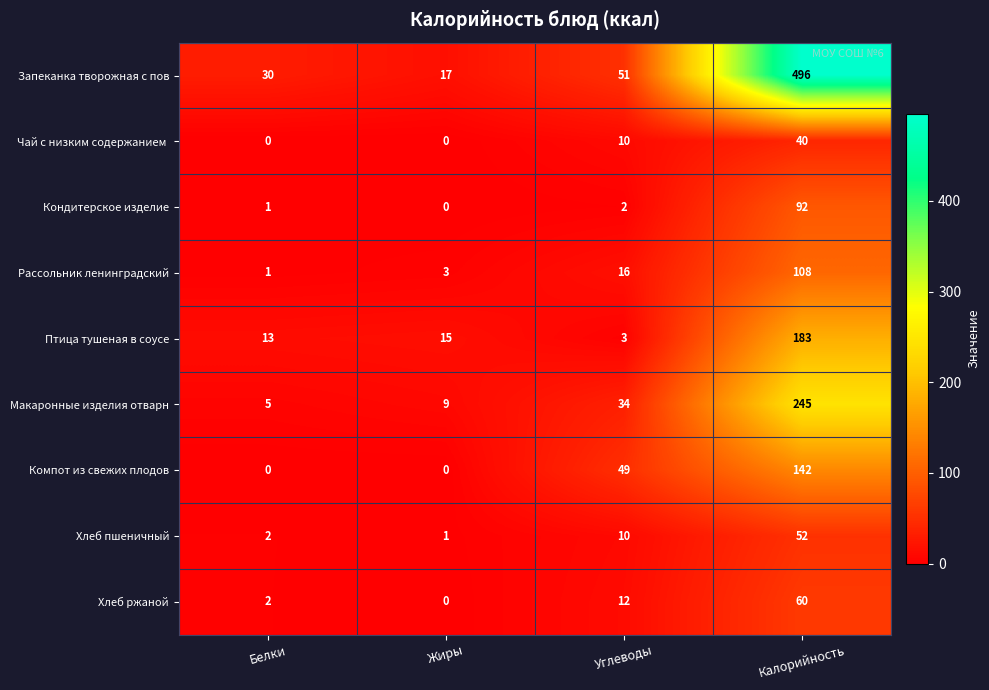

At which category does the chart reach its peak across all series?

Калорийность